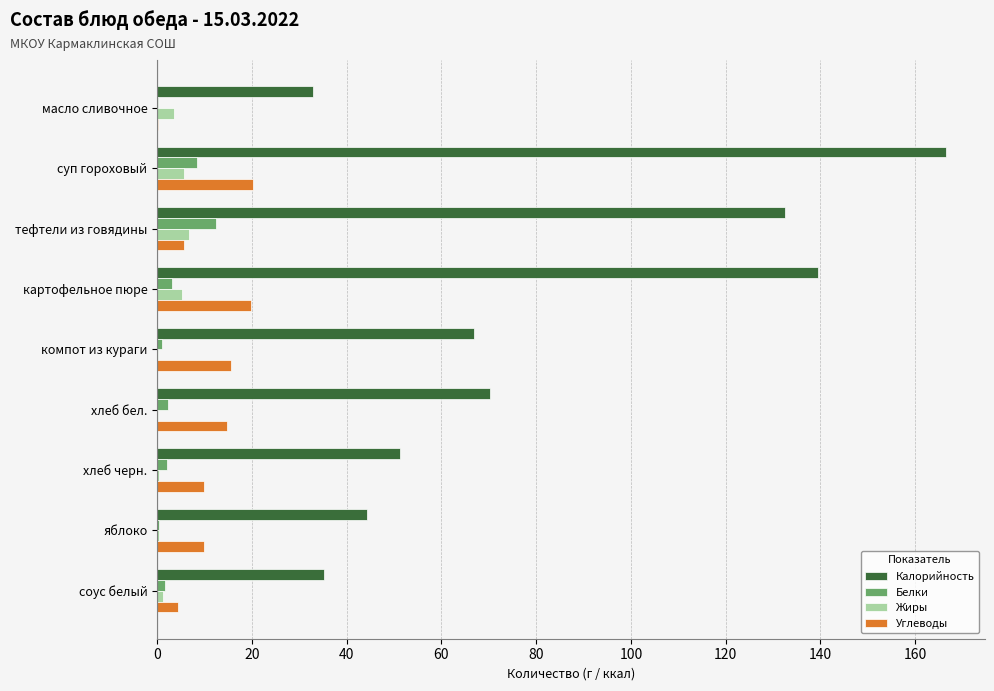

Which series changed the most between масло сливочное and компот из кураги?

Калорийность